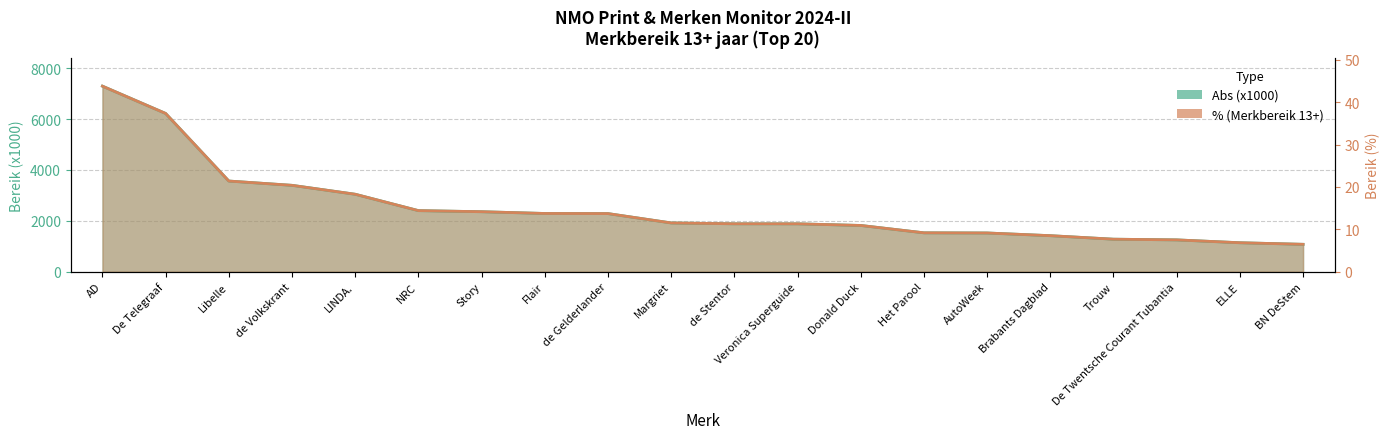

What is the average value of the Abs (x1000) series?

2478.5